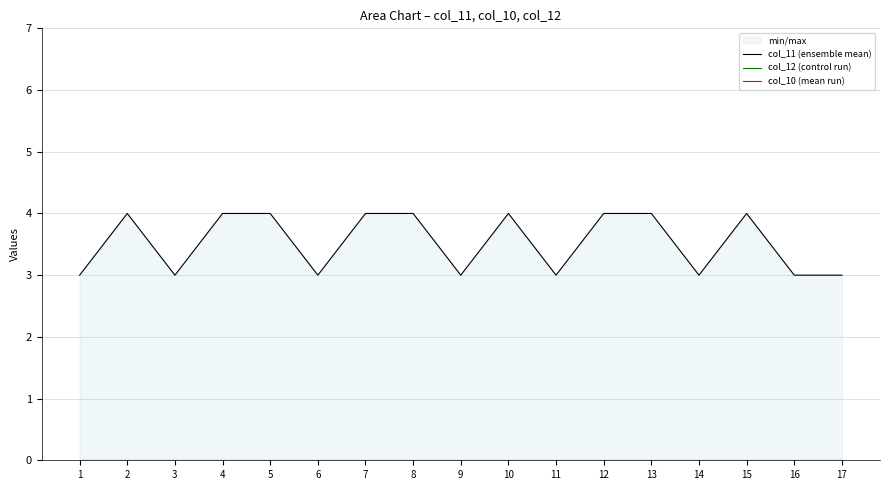

What is the sum of all col_11 (ensemble mean) values?

60